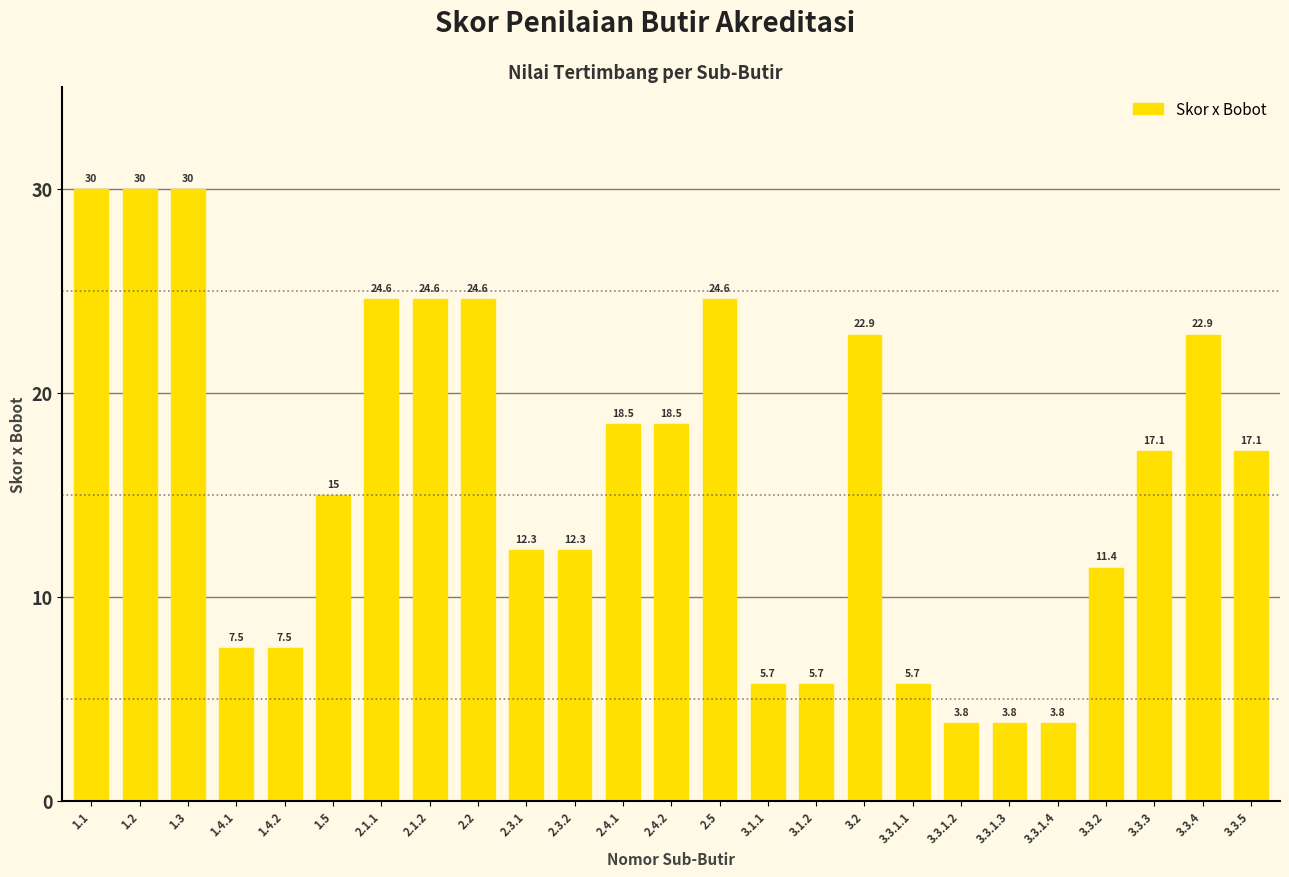

Between 1.5 and 1.4.2, which is larger?

1.5